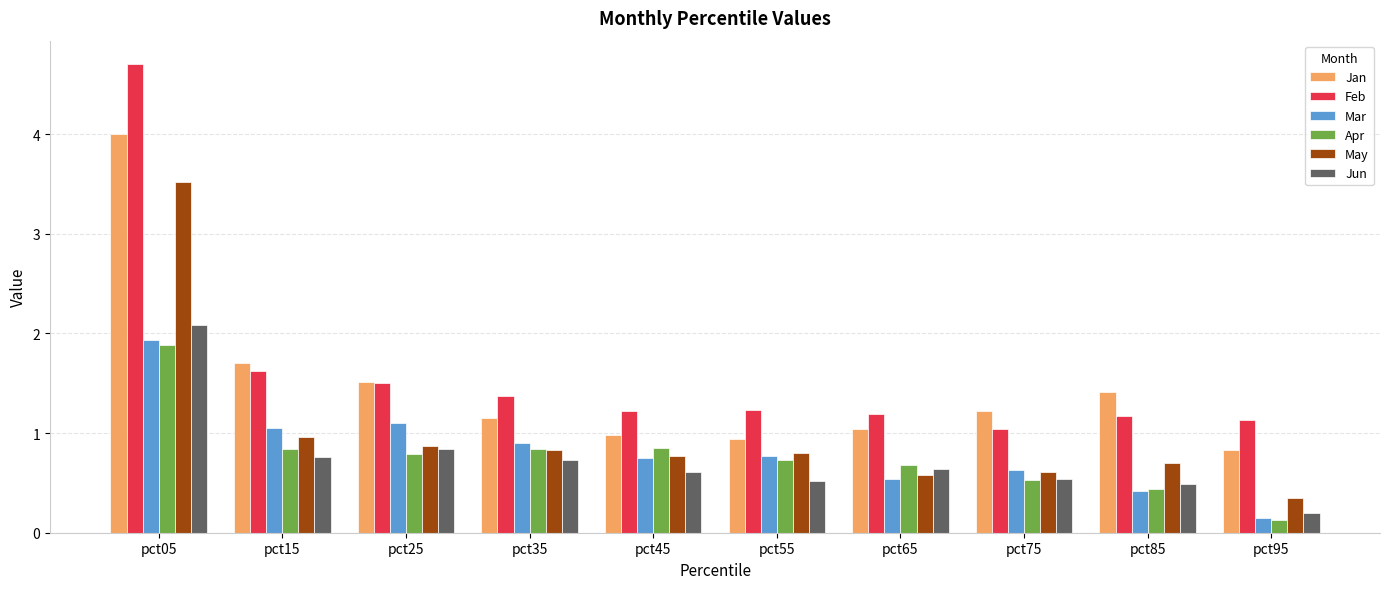

What is the spread (max minus min) of values at pct75?

0.7